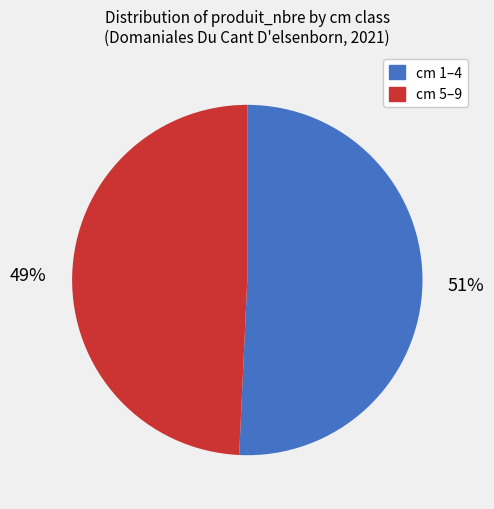

To the nearest percent, what is the average slice percentage?

50%